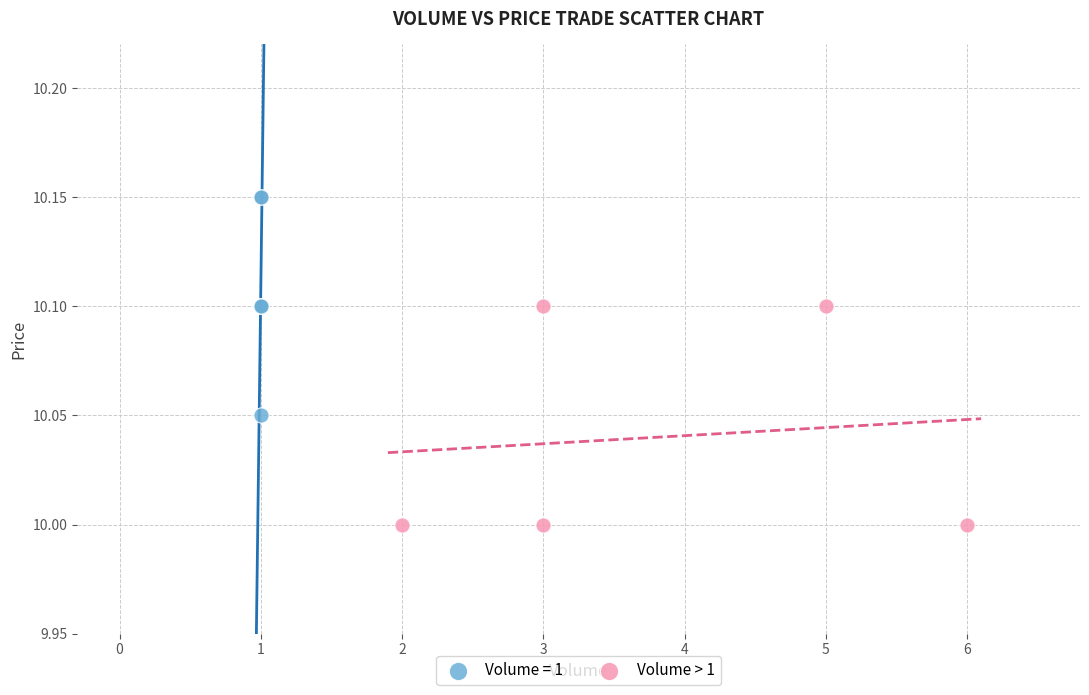

Which series contains the lowest Y value?

Volume > 1